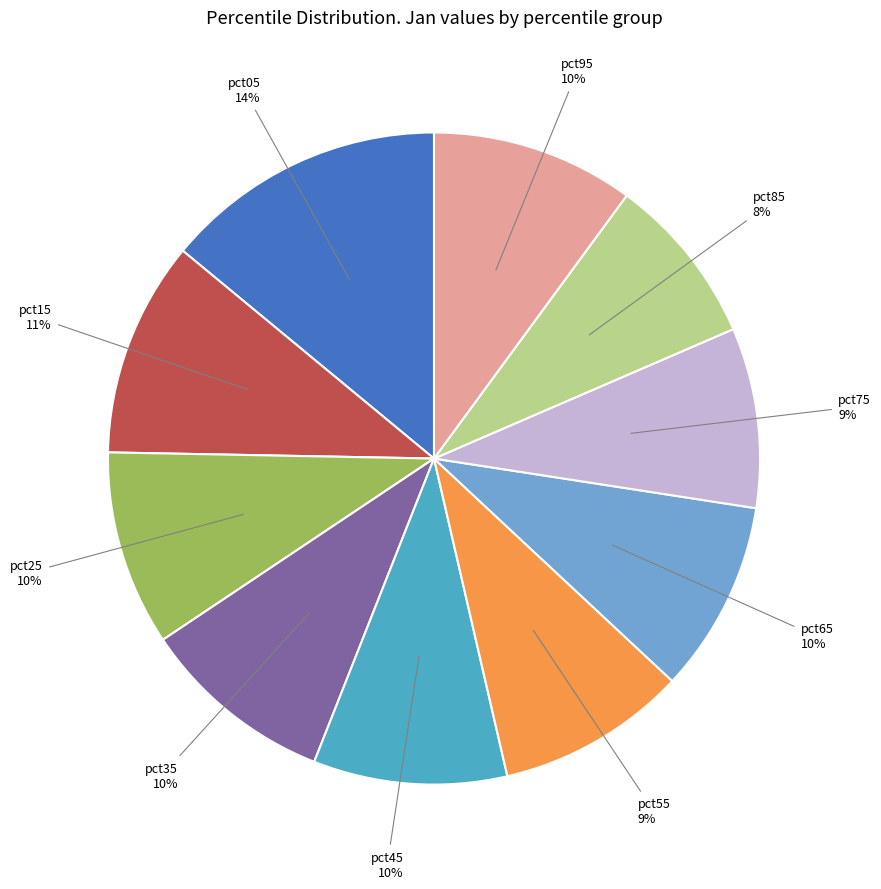

To the nearest percent, what percentage of the pie is pct65?

10%